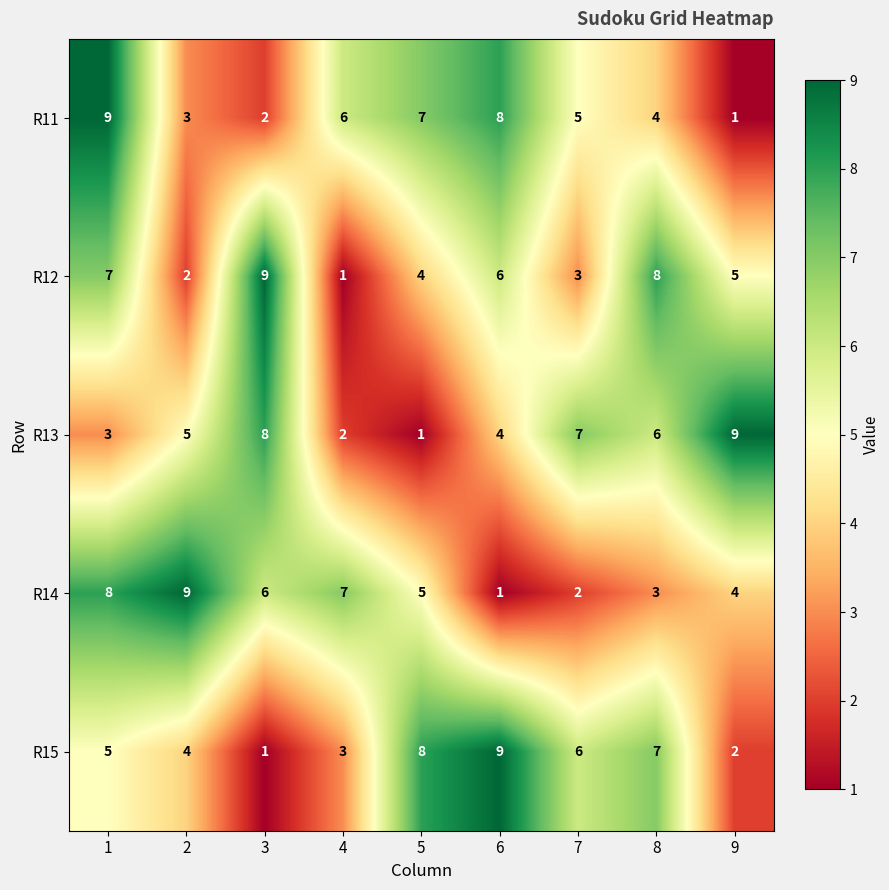

The value of R12 at 3 is 9. True or false?

True